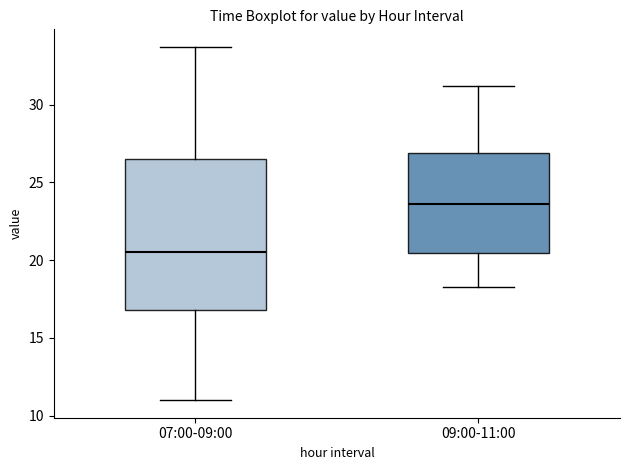

Reading left to right, transcribe this box plot: for each box, give where its median line is, the range the box spans, and where its two whiskers end, as read against the y-axis. The values are not printed on the chart, so give them approximately, as read against the axis.

07:00-09:00: median 20.5, box 17.0 to 26.5, whiskers 11.0 to 33.5
09:00-11:00: median 23.5, box 20.5 to 27.0, whiskers 18.5 to 31.0